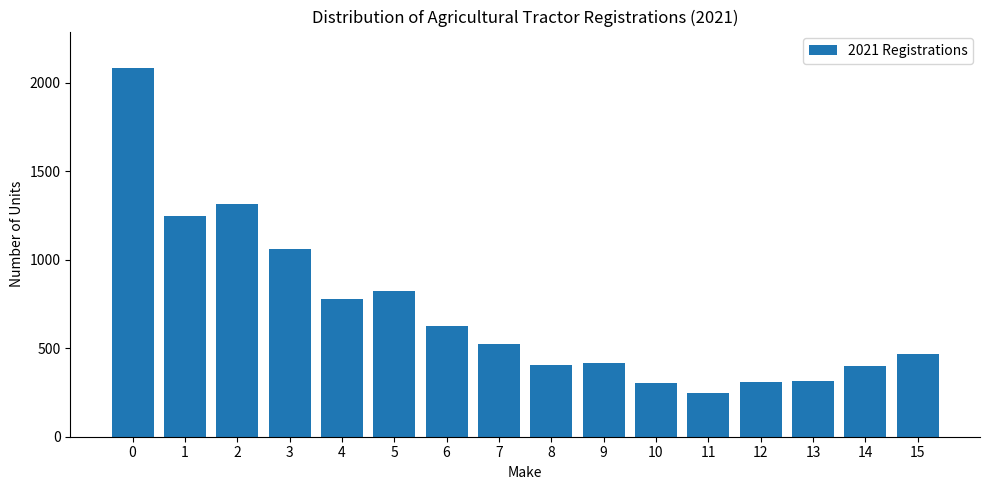

What is the change in value from 1 to 2?

+68